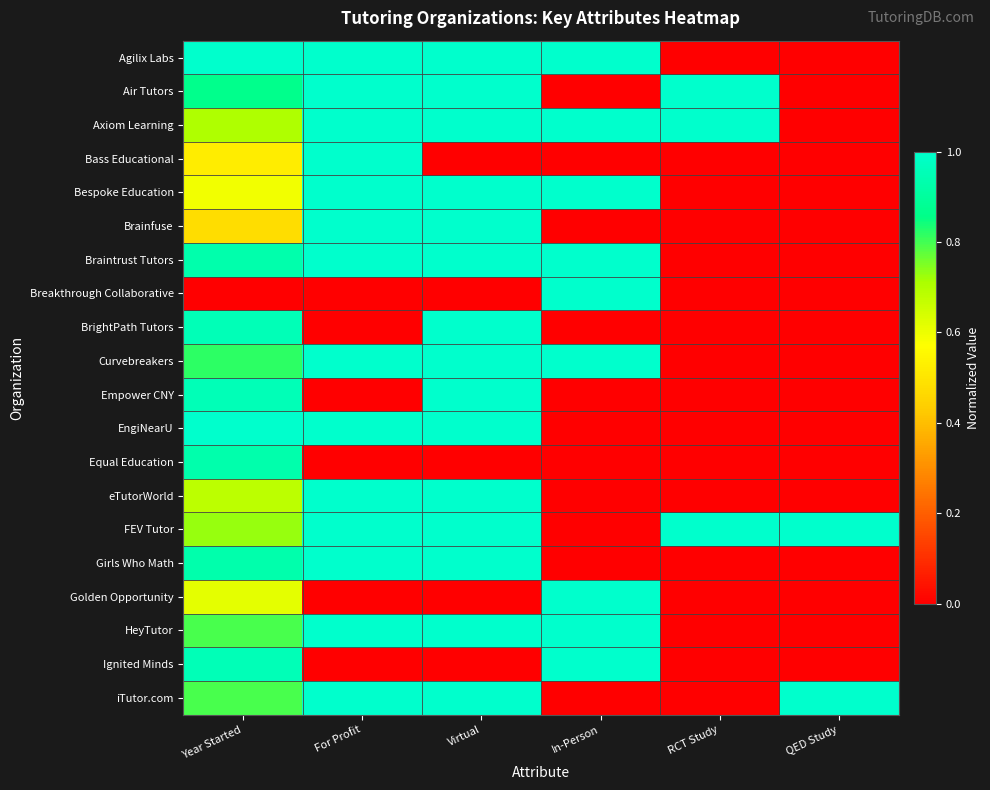

At which category is the sum across all series the highest?

Year Started